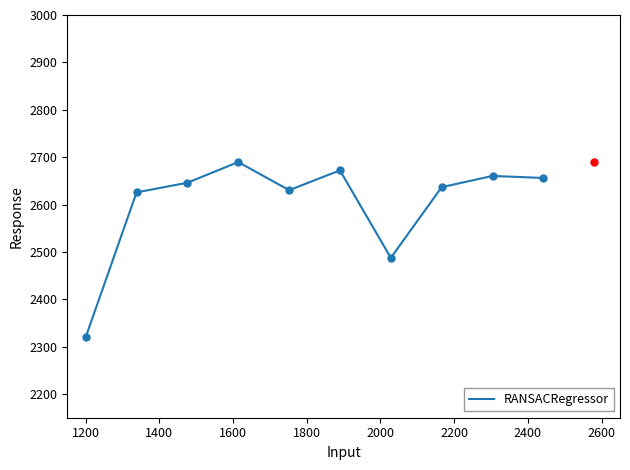

What is the lowest value of the RANSACRegressor series?

2320.0